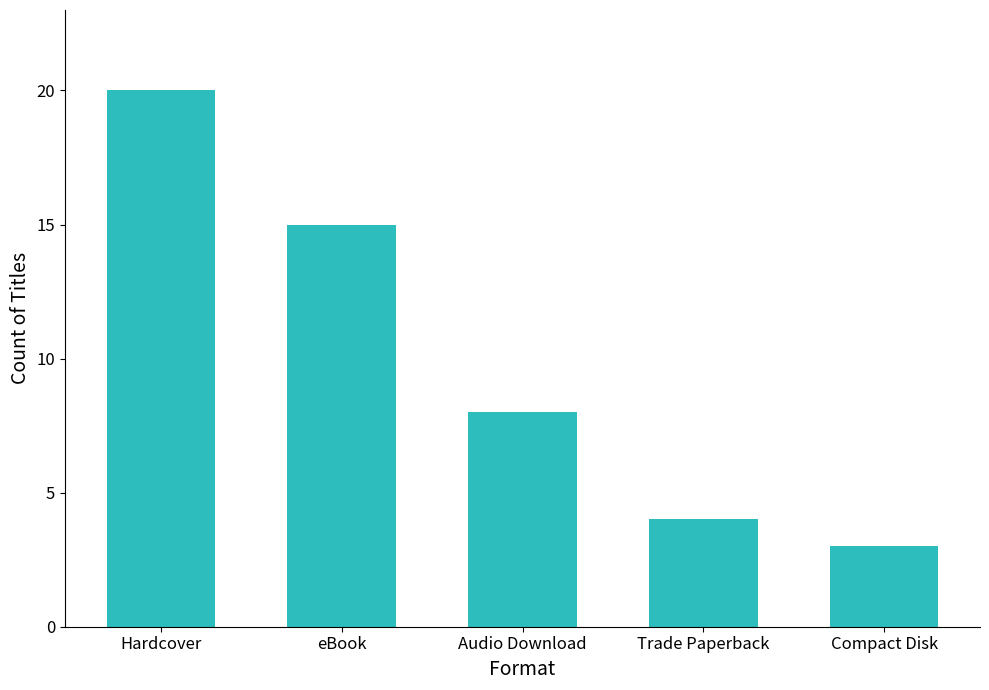

How many distinct data groups are displayed?

1